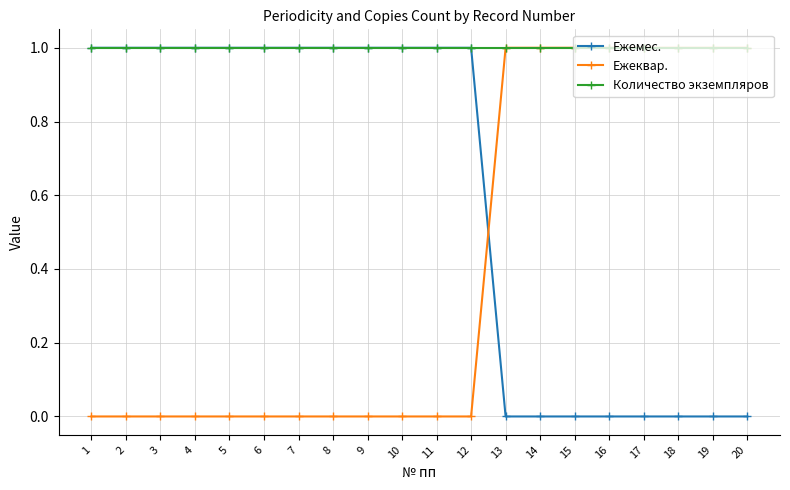

Count the number of data series in this chart.

3